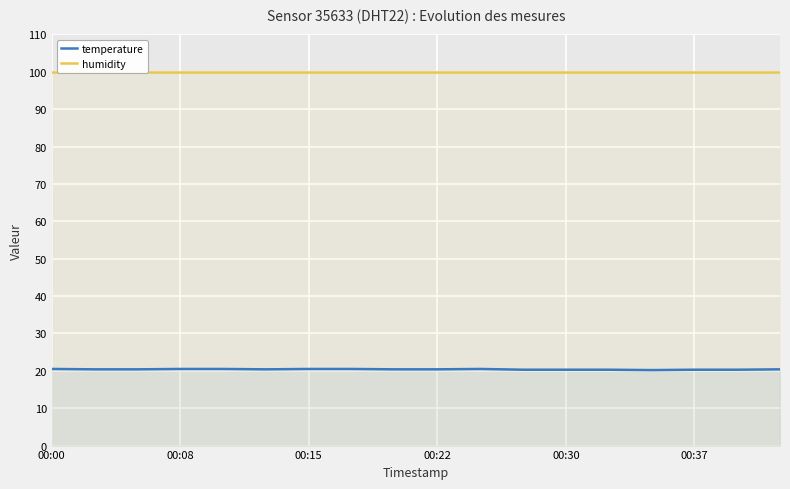

What is the lowest value of the humidity series?

99.9